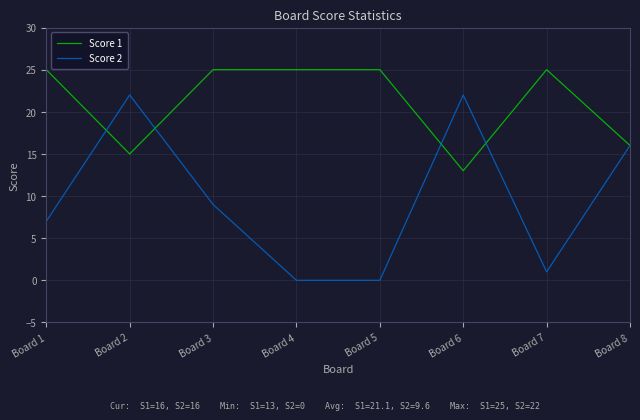

Reading left to right, what are all the values shown in this chart?

Score 1: 25	15	25	25	25	13	25	16
Score 2: 7	22	9	0	0	22	1	16